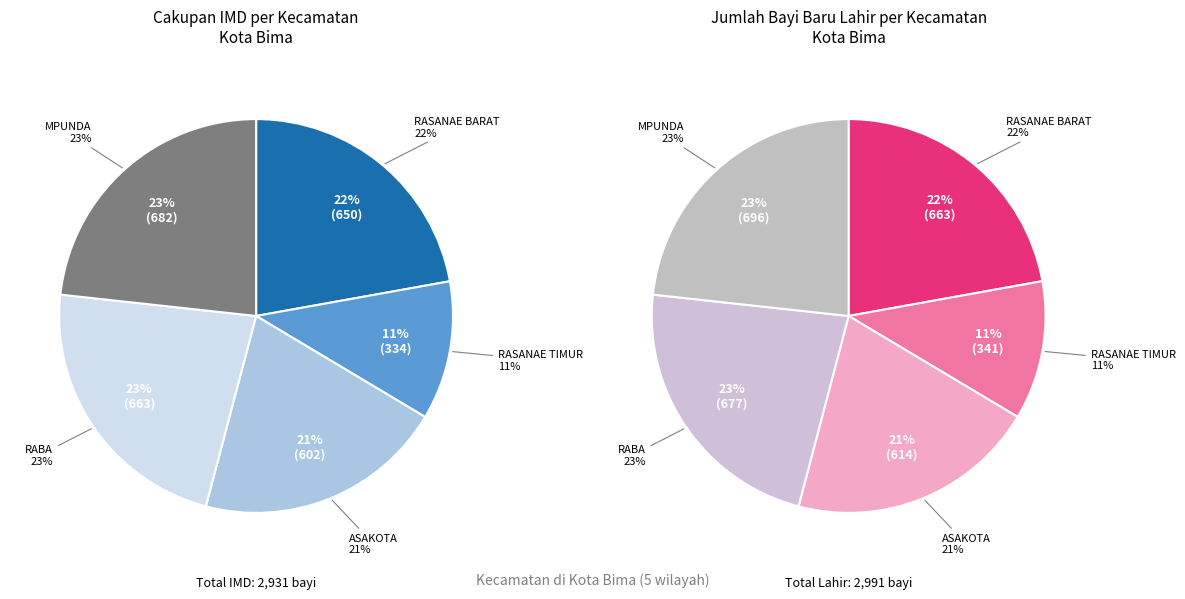

How many slices are in this pie chart?

5